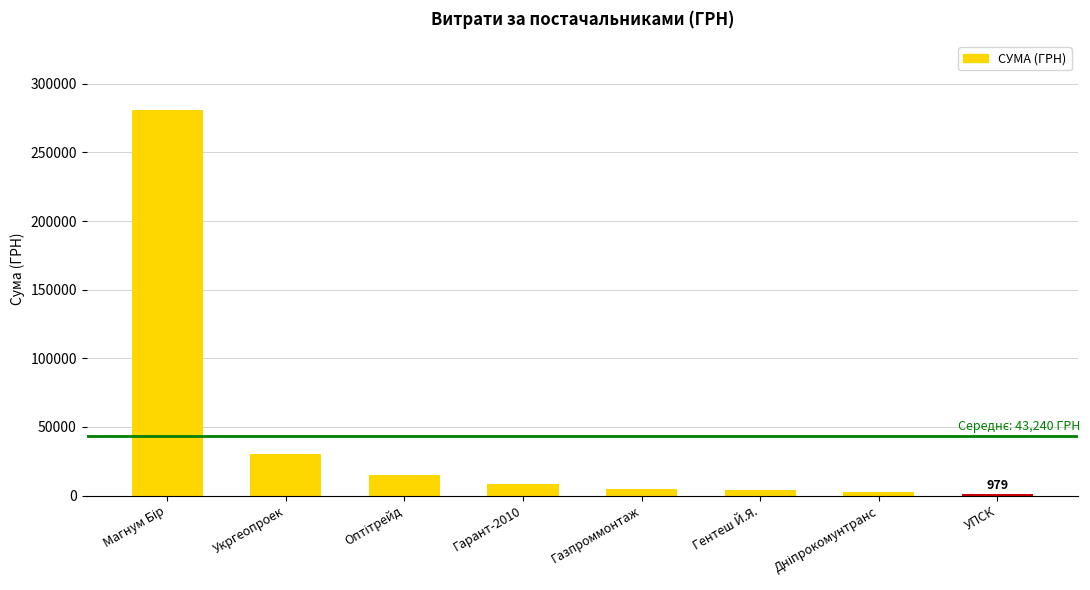

Is it true that the value at Укргеопроек is 48877.5?

False